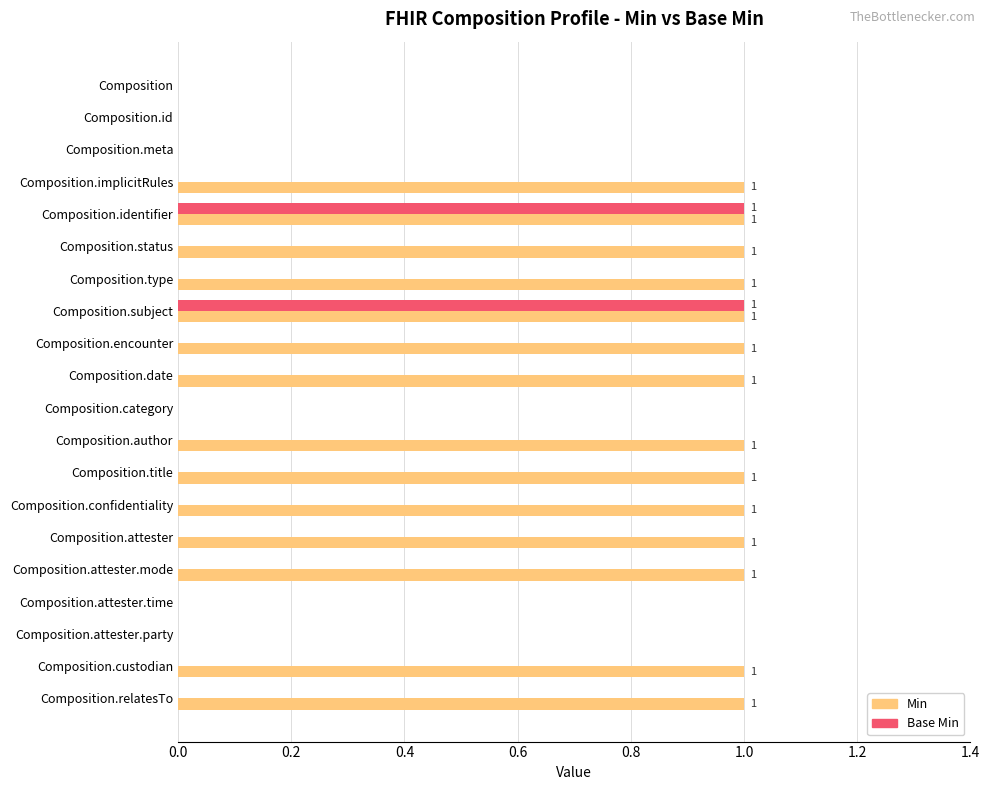

What are all the series names shown in the legend?

Min, Base Min